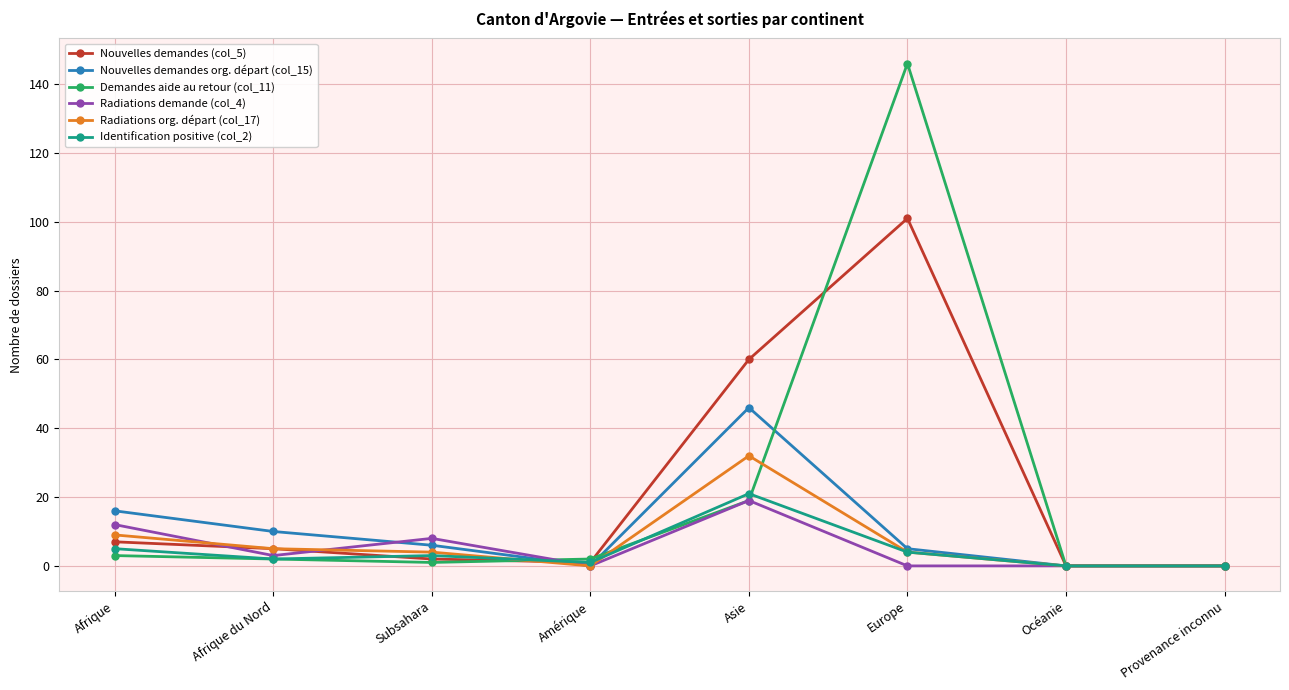

The value of Nouvelles demandes (col_5) at Océanie is 0. True or false?

True